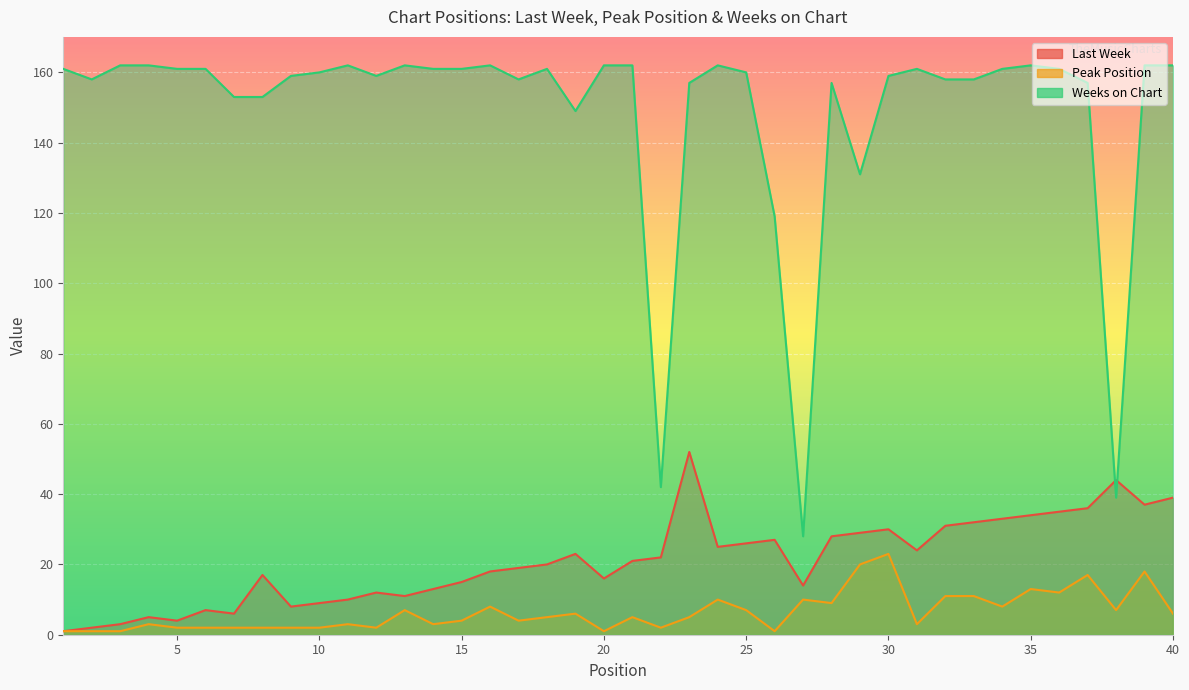

What is the value of the Weeks on Chart point at the 39th from the left?

162